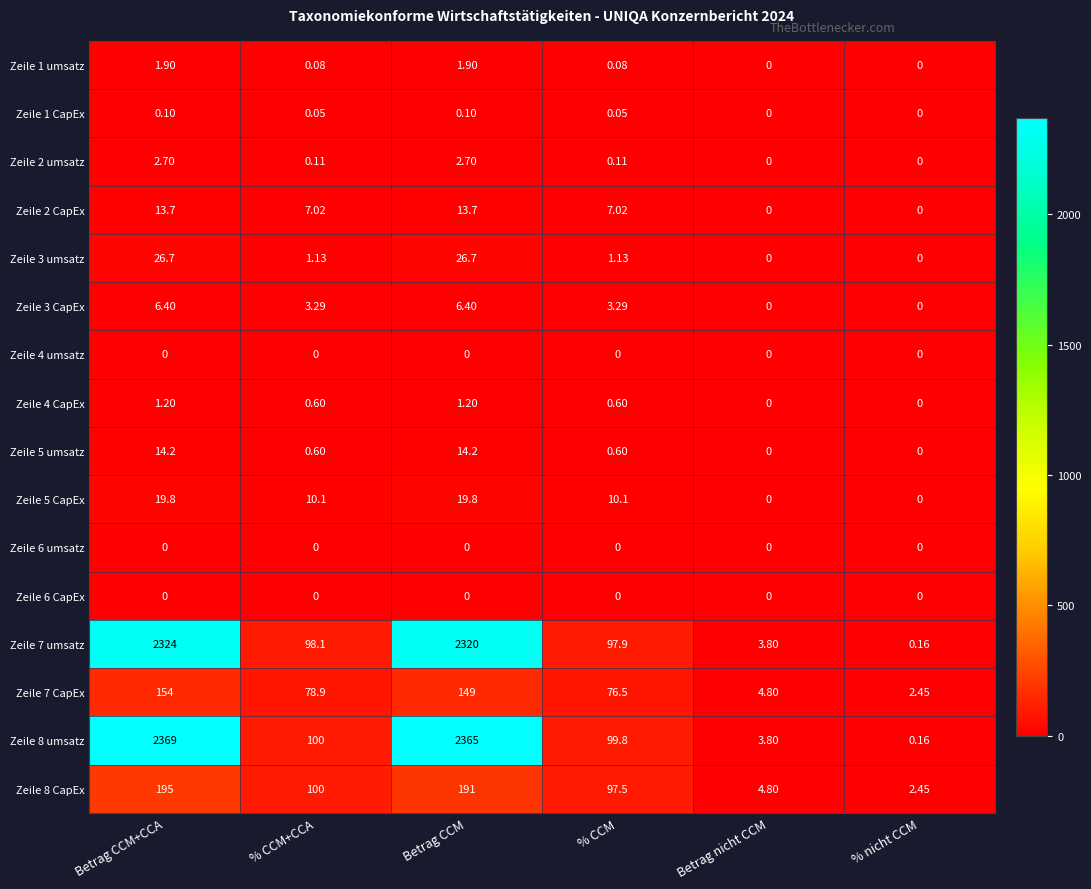

Where is Zeile 8 CapEx nearest to the value 98?

% CCM